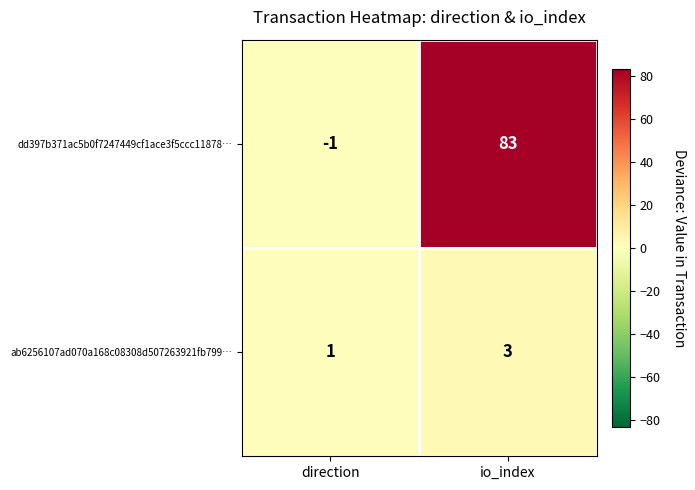

At io_index, list the series in order from largest to smallest.

dd397b371ac5b0f7247449cf1ace3f5ccc11878…, ab6256107ad070a168c08308d507263921fb799…